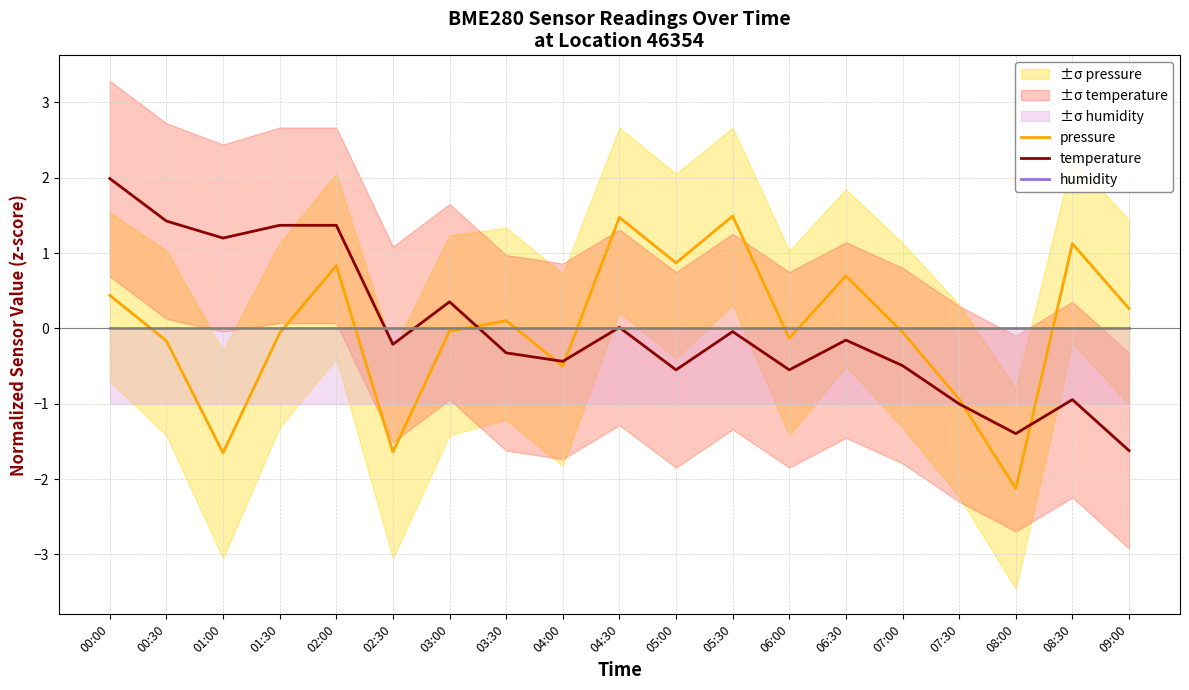

What is the value of the pressure point at the 1st from the left?

0.4